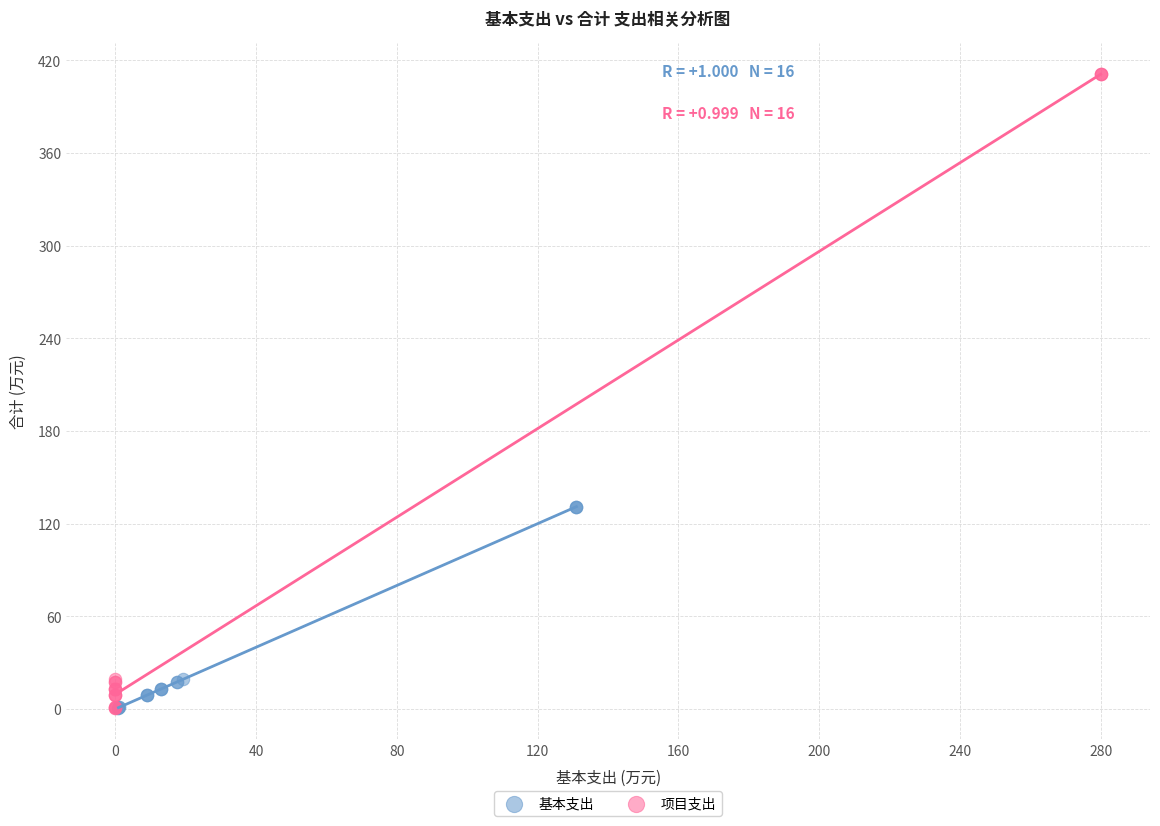

Which series has the largest Y range (max minus min)?

项目支出